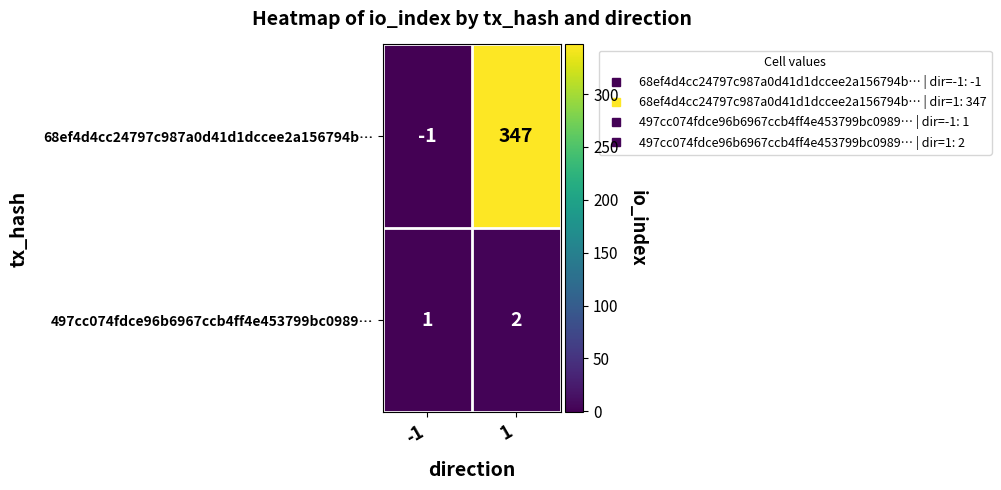

Which label corresponds to the smallest value in the chart?

-1